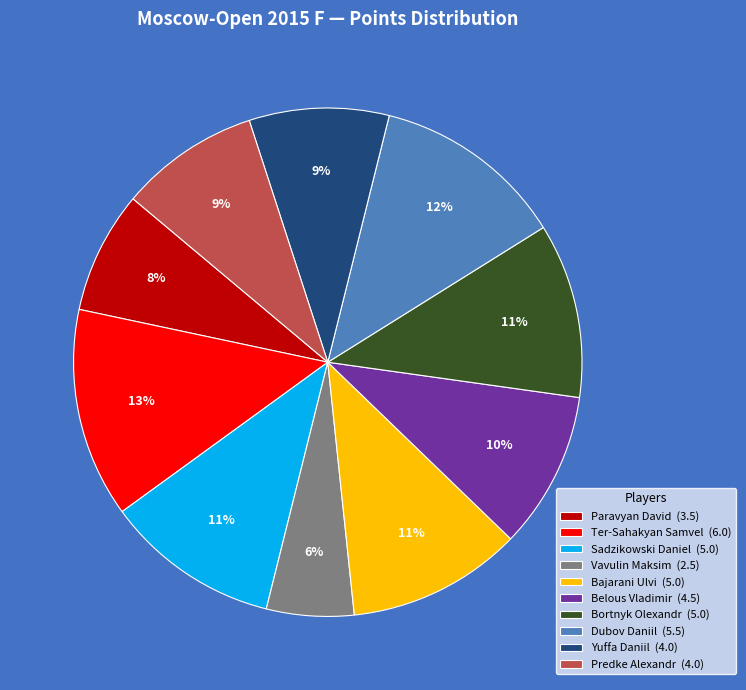

To the nearest percent, what percentage of the pie is Predke Alexandr?

9%